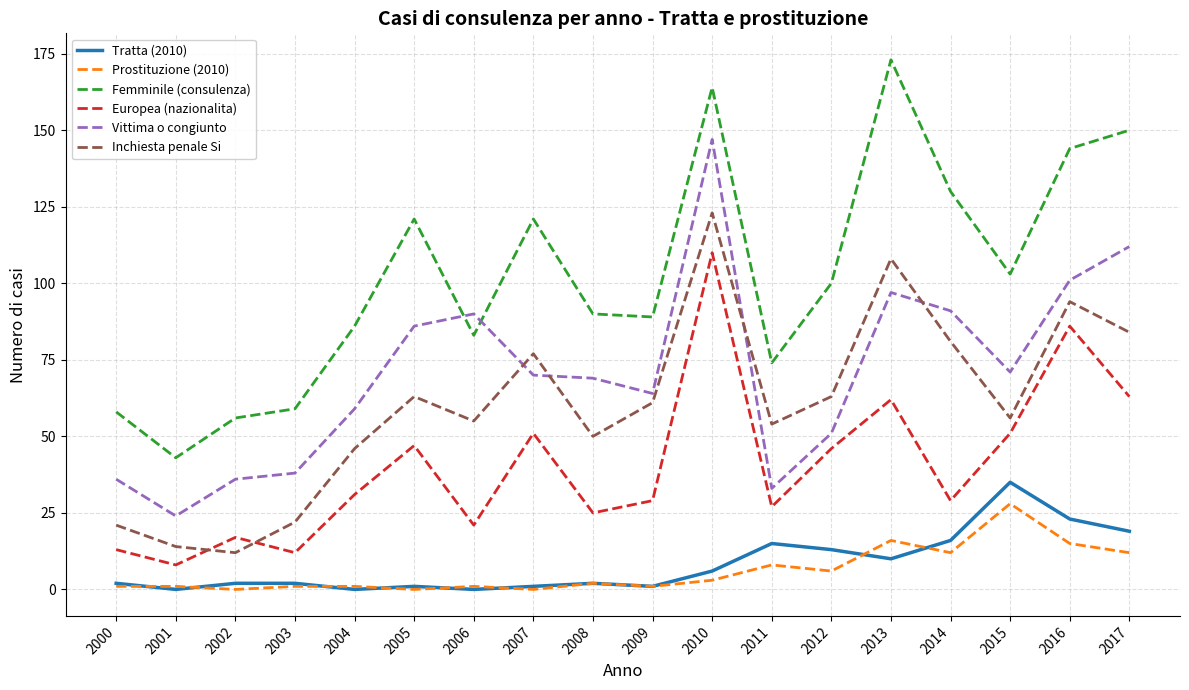

In Prostituzione (2010), how many points are lower than both neighbors (excluding endpoints)?

6